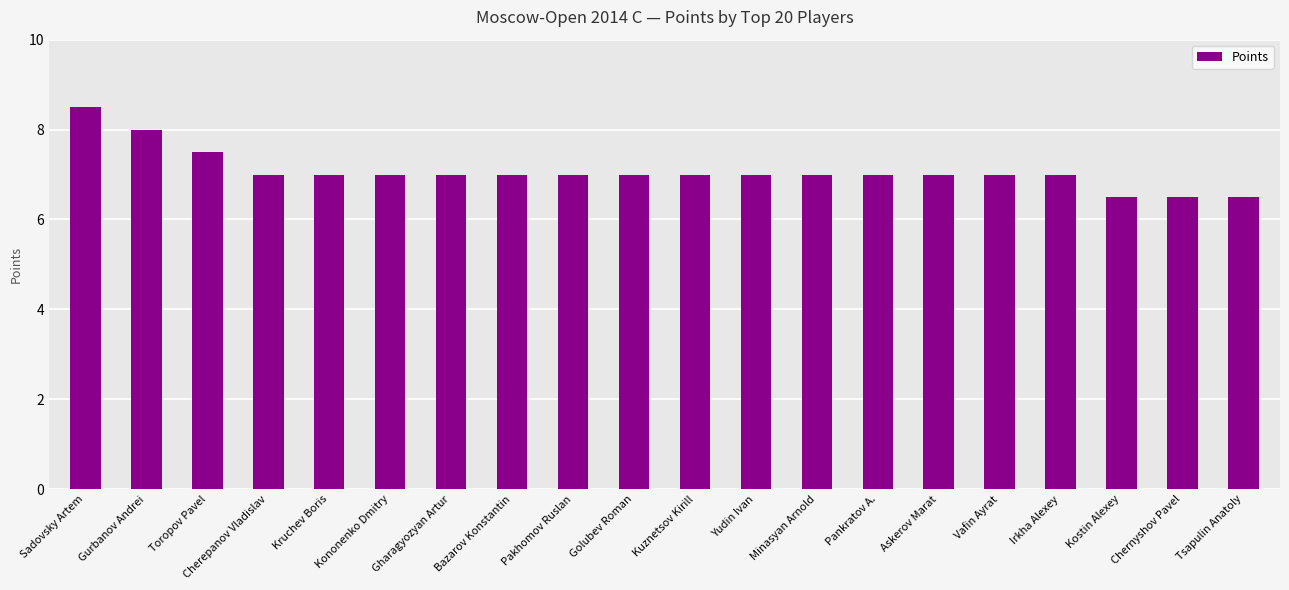

Which label corresponds to the largest value in the chart?

Sadovsky Artem